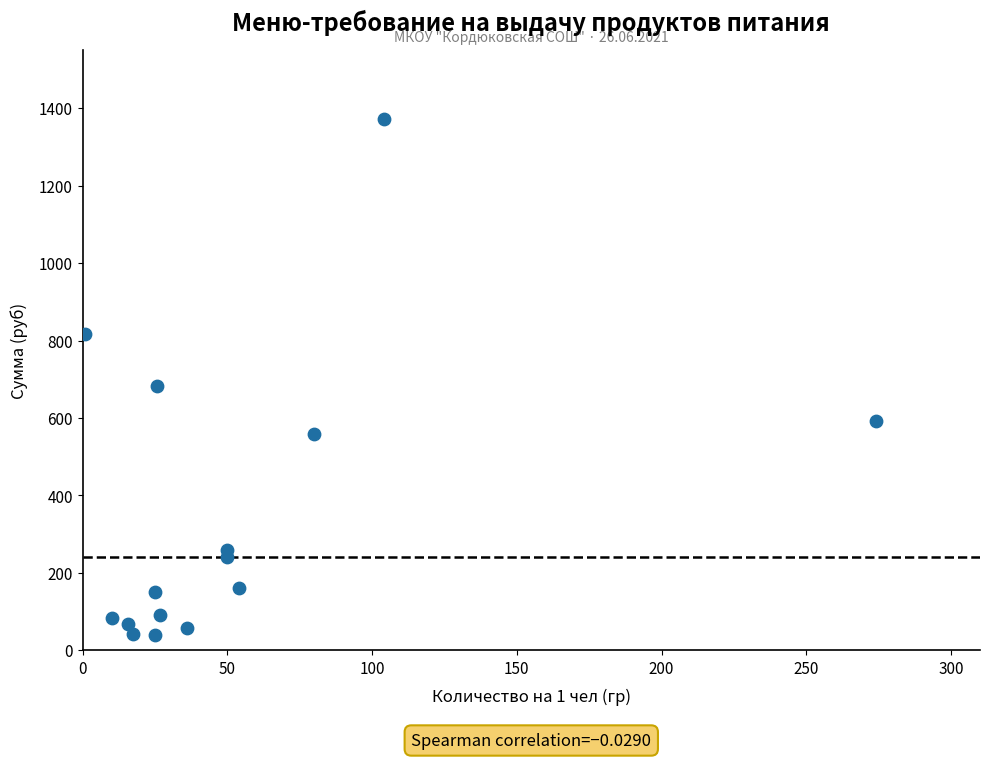

What is the range of X values (max minus min)?

273.0